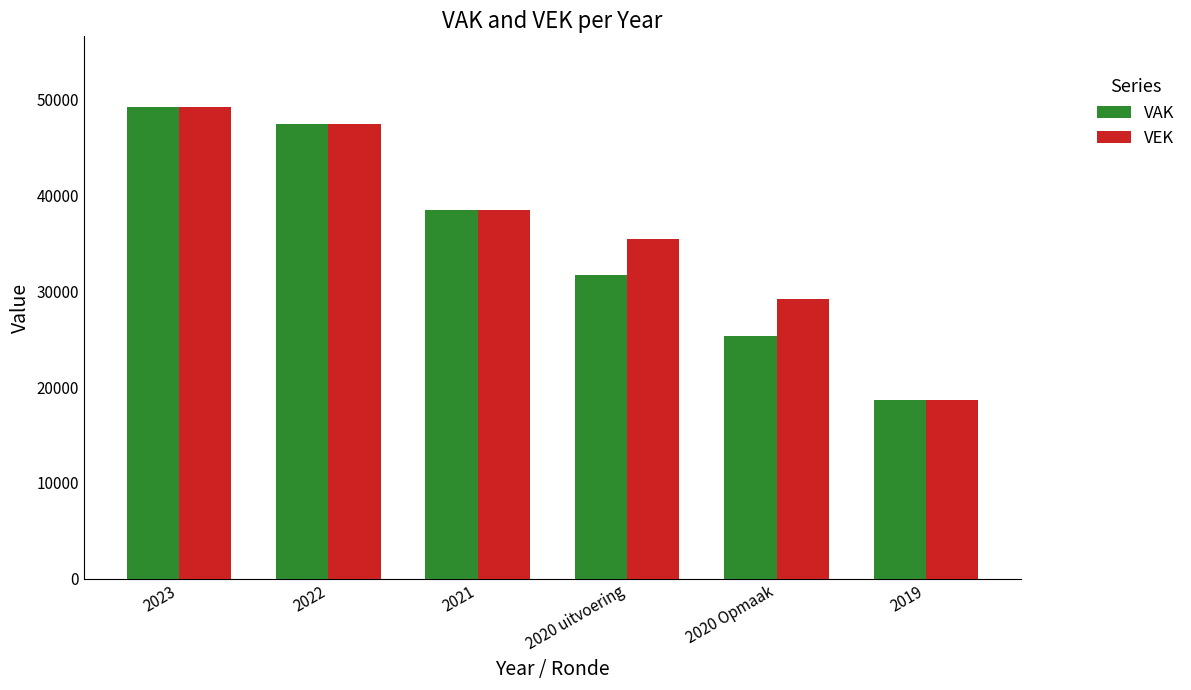

What is the label of the 2nd bar from the left?

2022